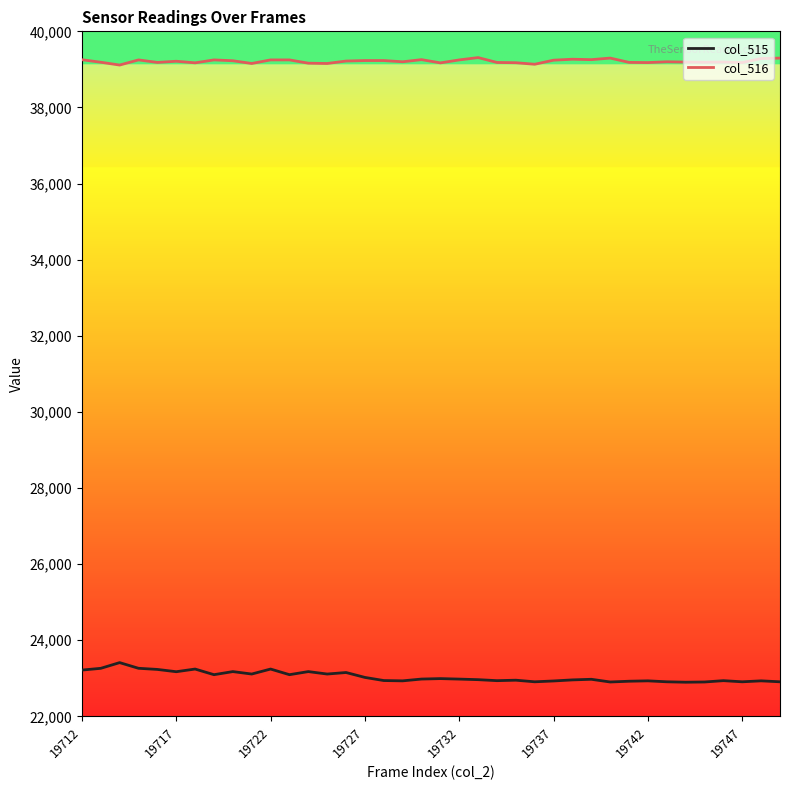

Which series has the largest total across all categories?

col_516